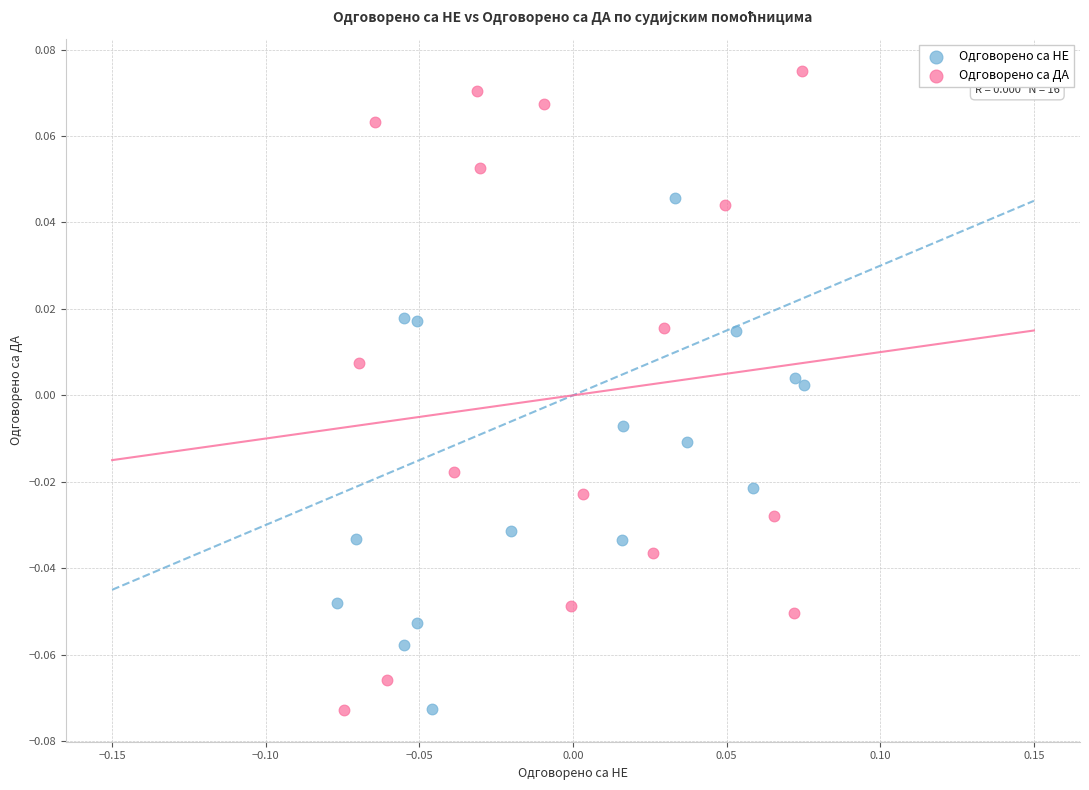

Which series contains the highest Y value?

Одговорено са ДА